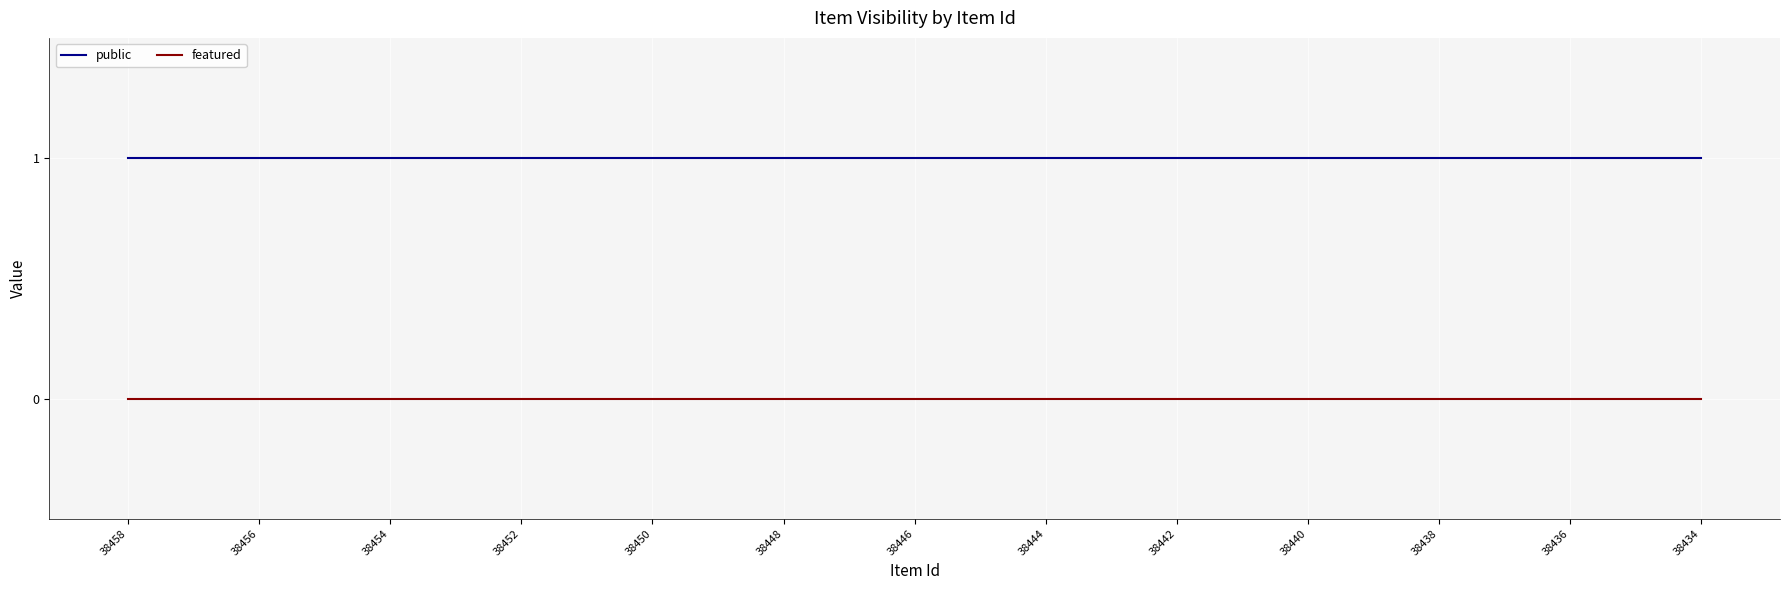

True or false: featured and public cross at least once.

False